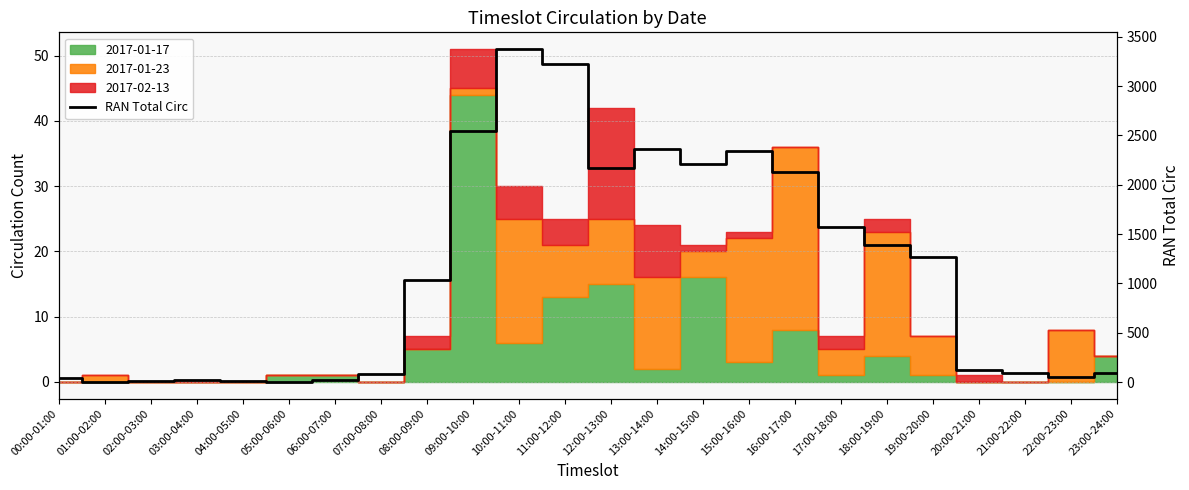

How many interior local valleys (lower than both neighbors) does the data have?

5